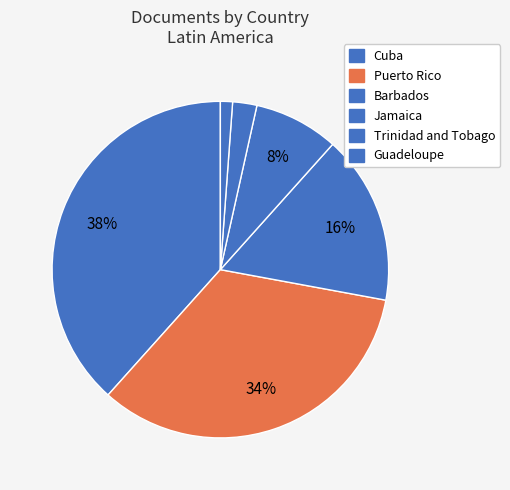

What percentage is the Barbados slice, to the nearest percent?

16%